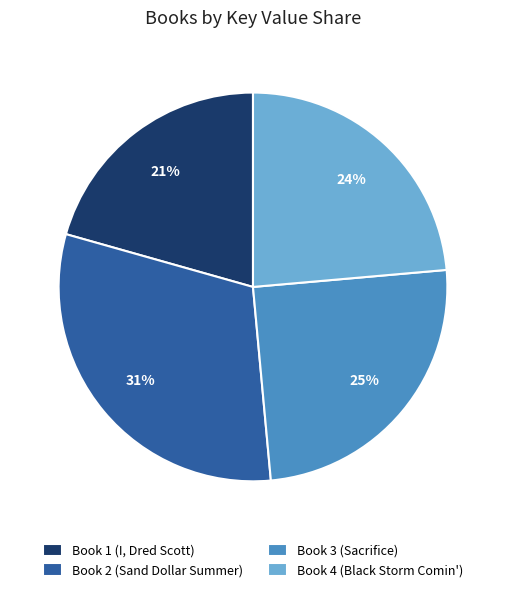

Is it true that Book 2 (Sand Dollar Summer) is 23% of the pie?

False